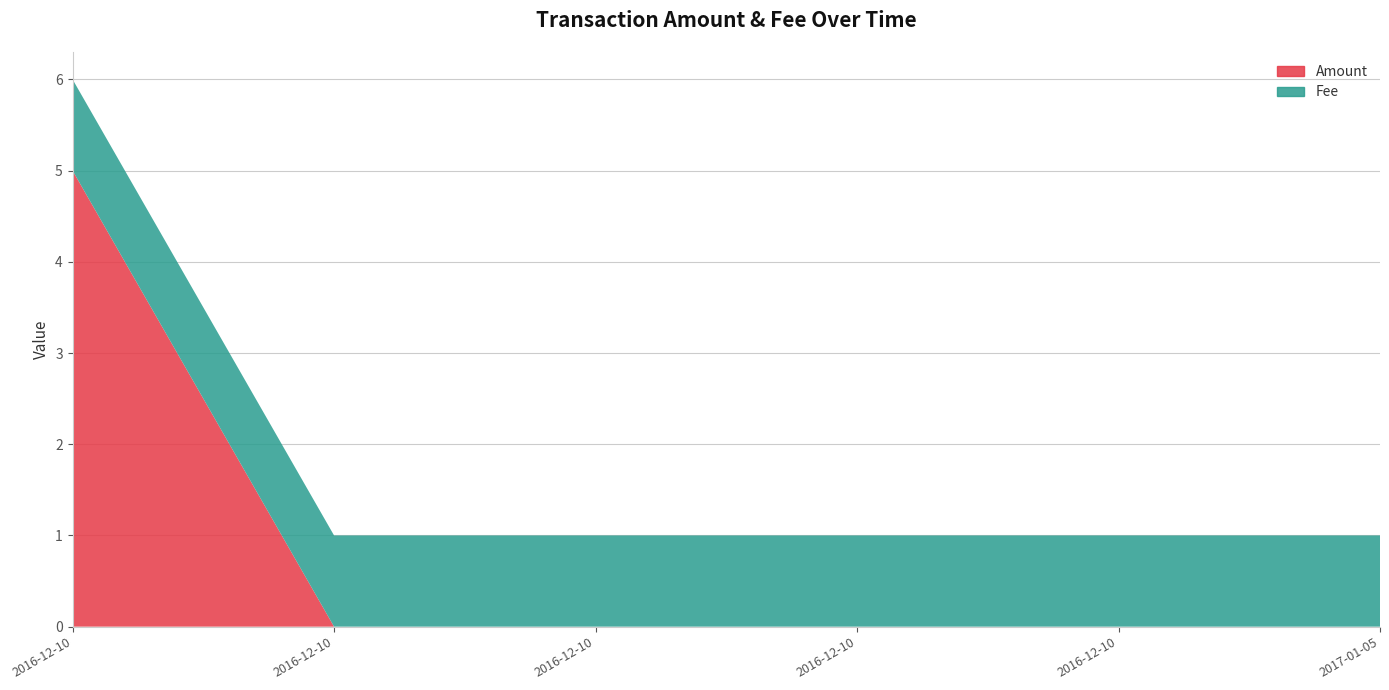

Reading left to right, list all the values displayed in this chart.

Amount: 5	0	0	0	0	0
Fee: 1	1	1	1	1	1